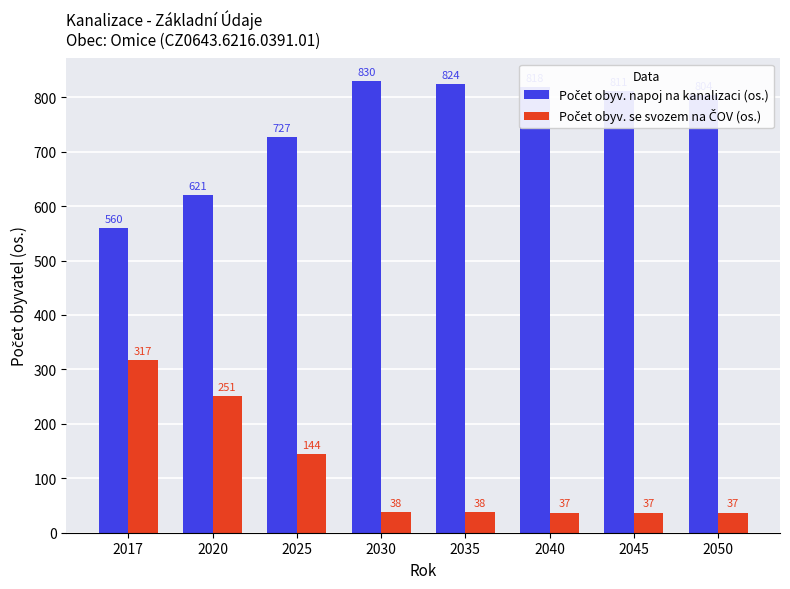

What is the total value across all series at 2040?

855